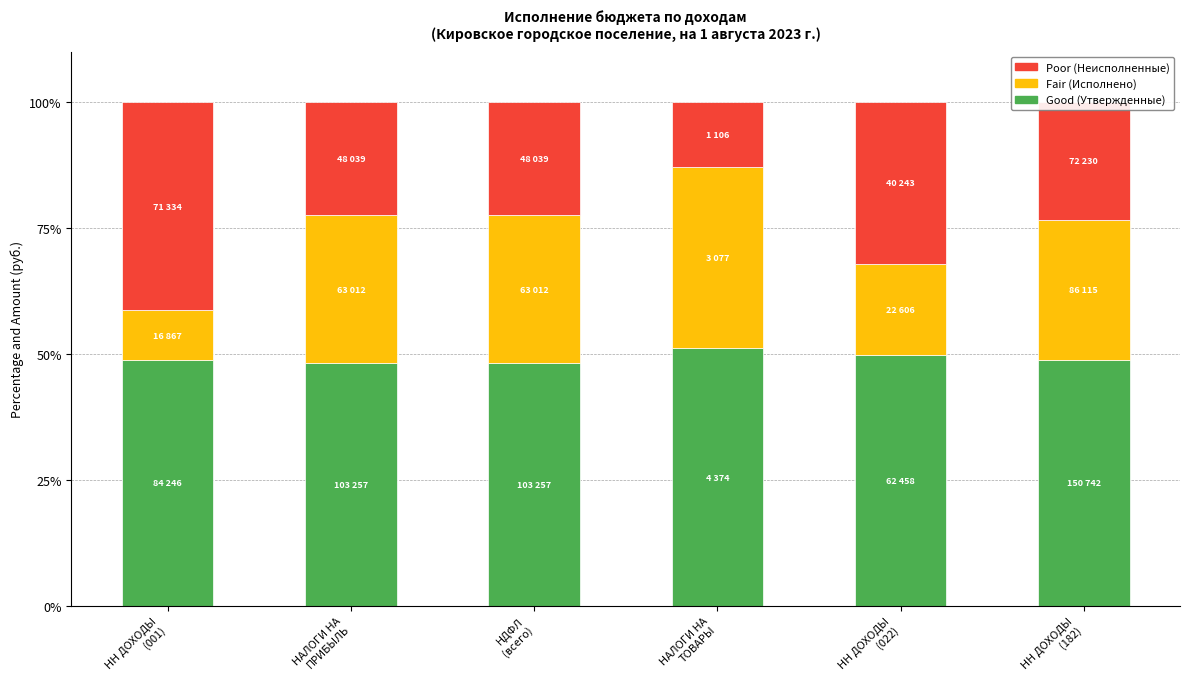

What is the difference between the maximum and second lowest values in the Good (Утвержденные) series?

2.9